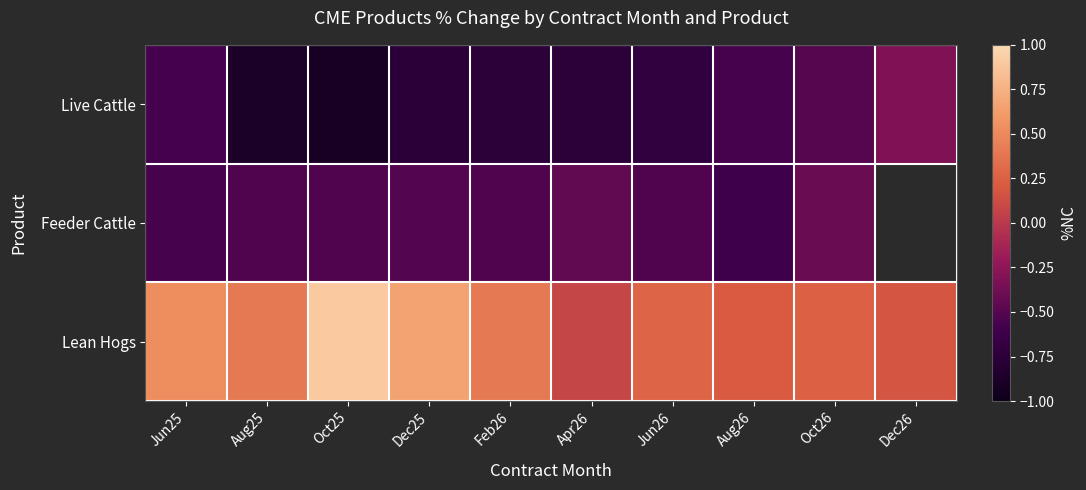

Is it true that Live Cattle equals -0.9 at Oct25?

True